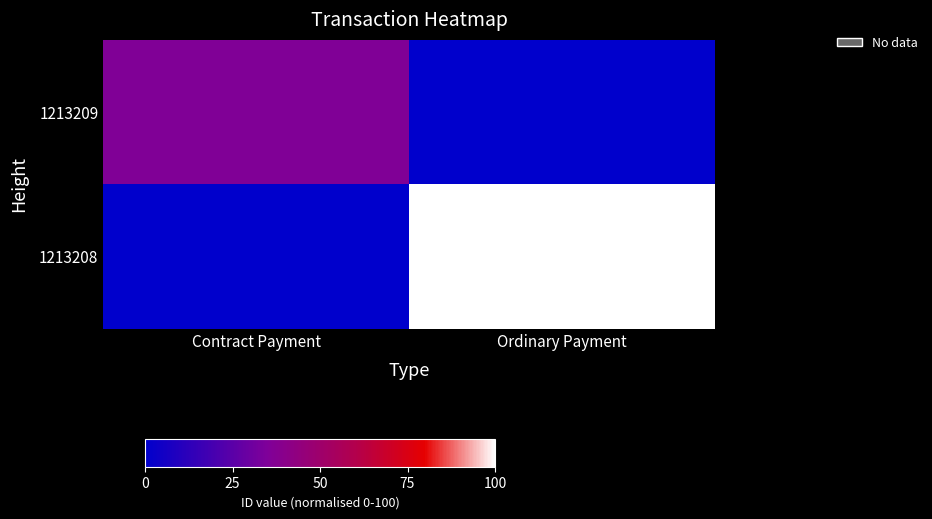

At which category is the sum across all series the highest?

Ordinary Payment